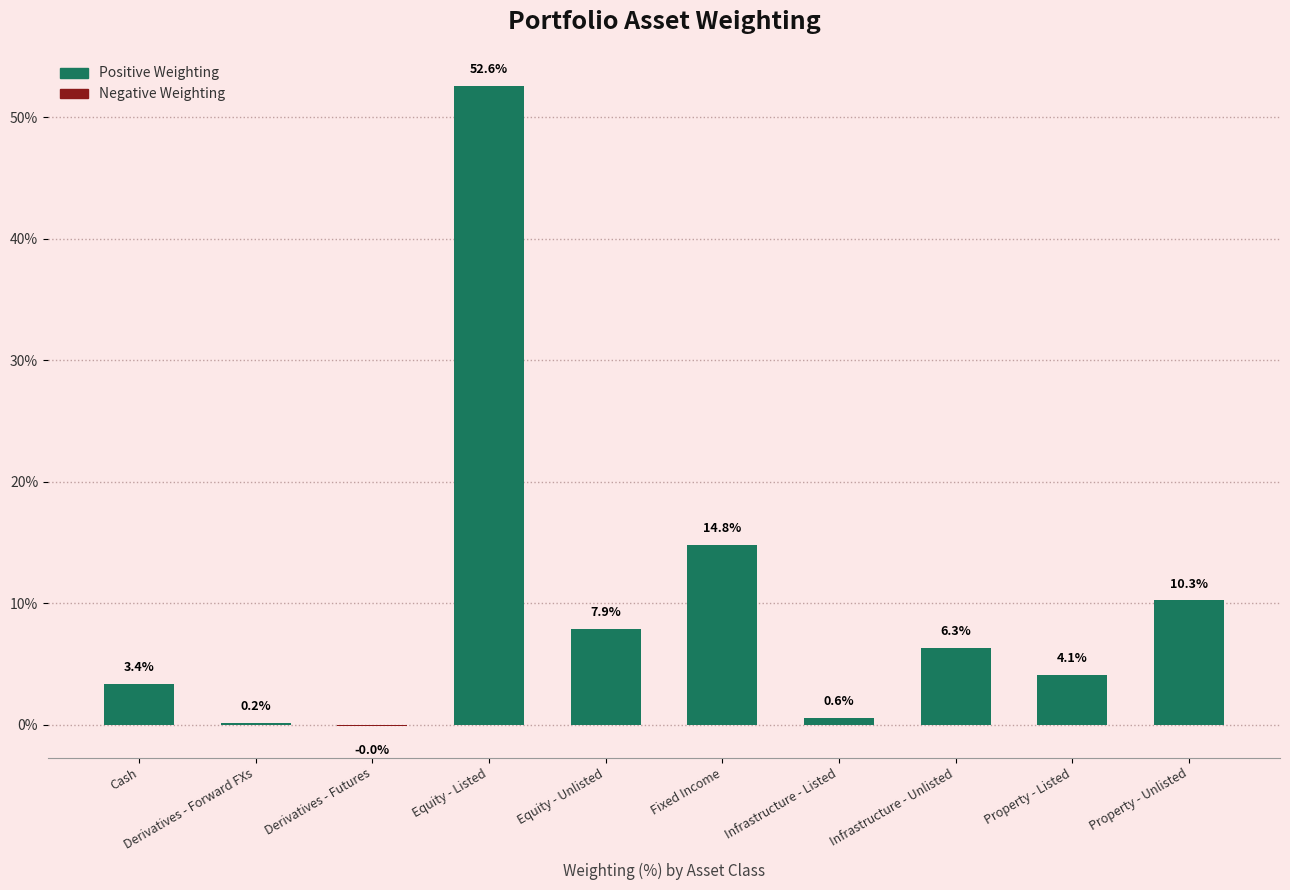

What is the value of the 2nd bar from the left?

0.2